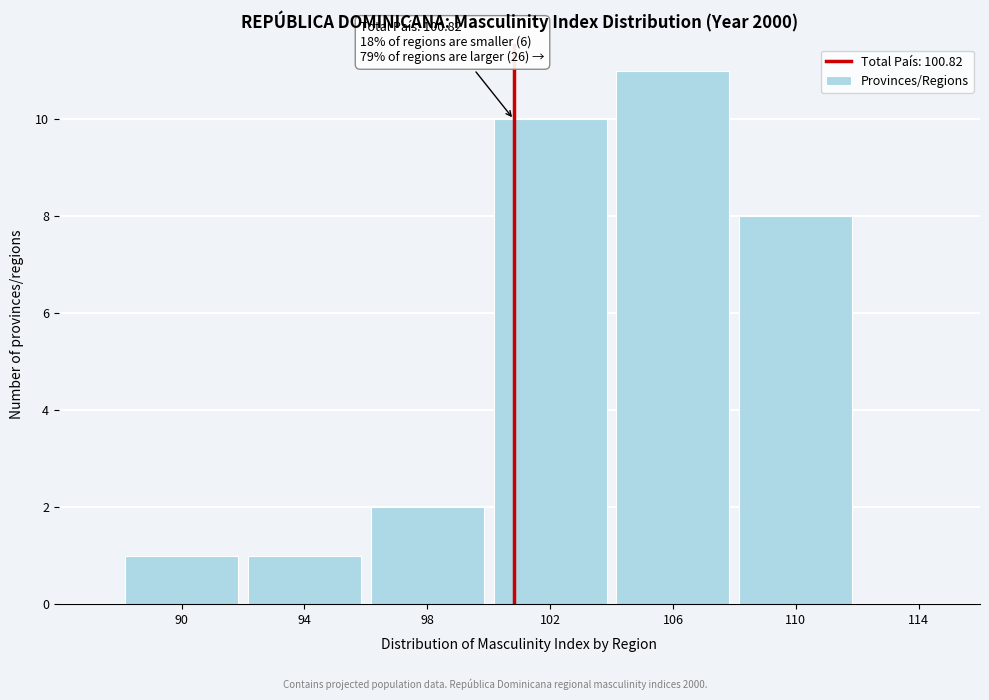

Over which range of the x-axis is the bar tallest?

104 to 108